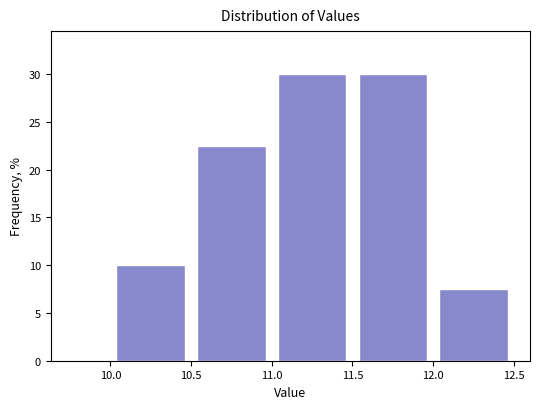

What is the height of the bar covering 10.5 to 11.0 on the x-axis? The values are not printed on the chart, so give them approximately, as read against the axis.

22.5